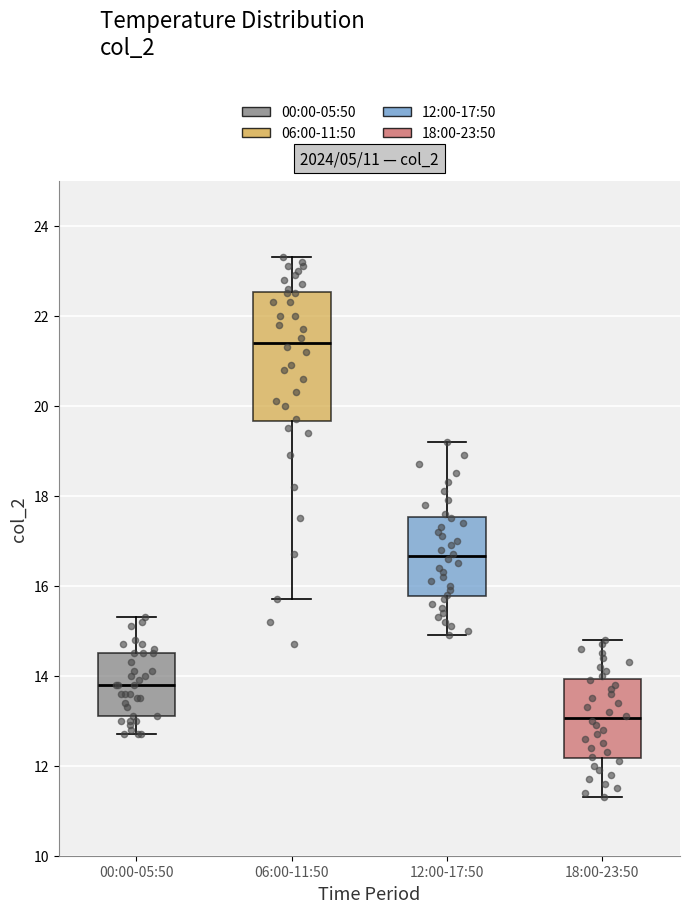

Comparing the boxes themselves (not the whiskers), which one is the tallest?

06:00-11:50